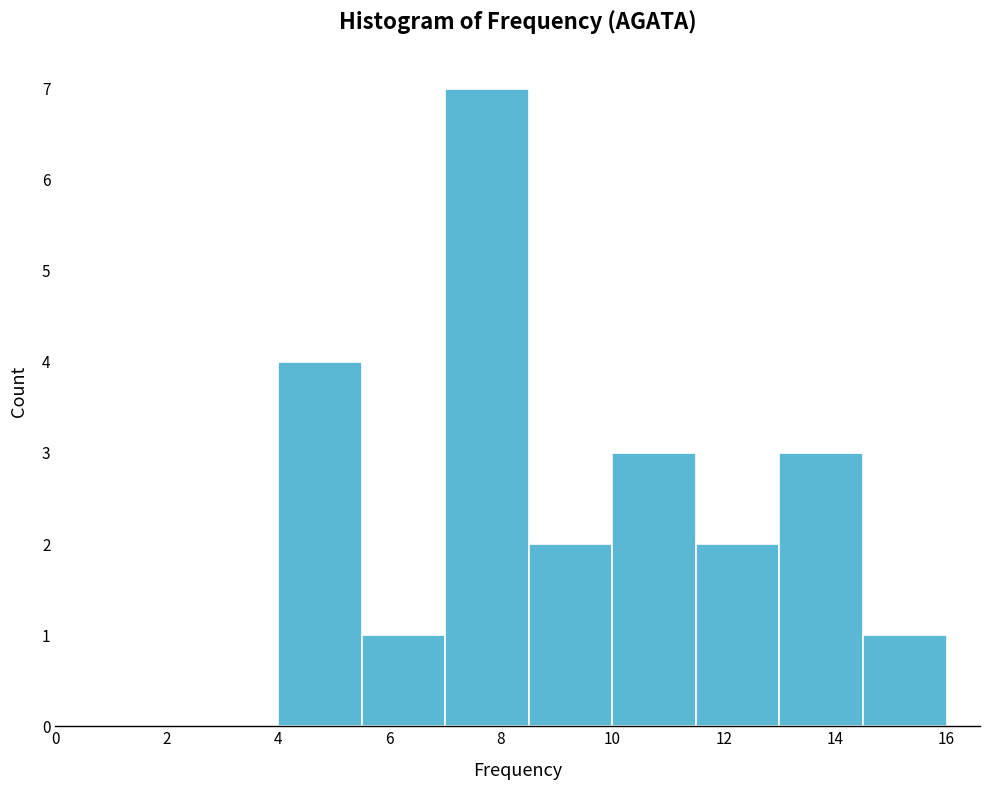

Reading left to right, transcribe this chart: for each bar, give the range it covers on the x-axis and its height. Neither the bar edges nor the heights are printed on the chart, so give them approximately, as read against the axes.

4.0 to 5.5: 4
5.5 to 7.0: 1
7.0 to 8.5: 7
8.5 to 10.0: 2
10.0 to 11.5: 3
11.5 to 13.0: 2
13.0 to 14.5: 3
14.5 to 16.0: 1